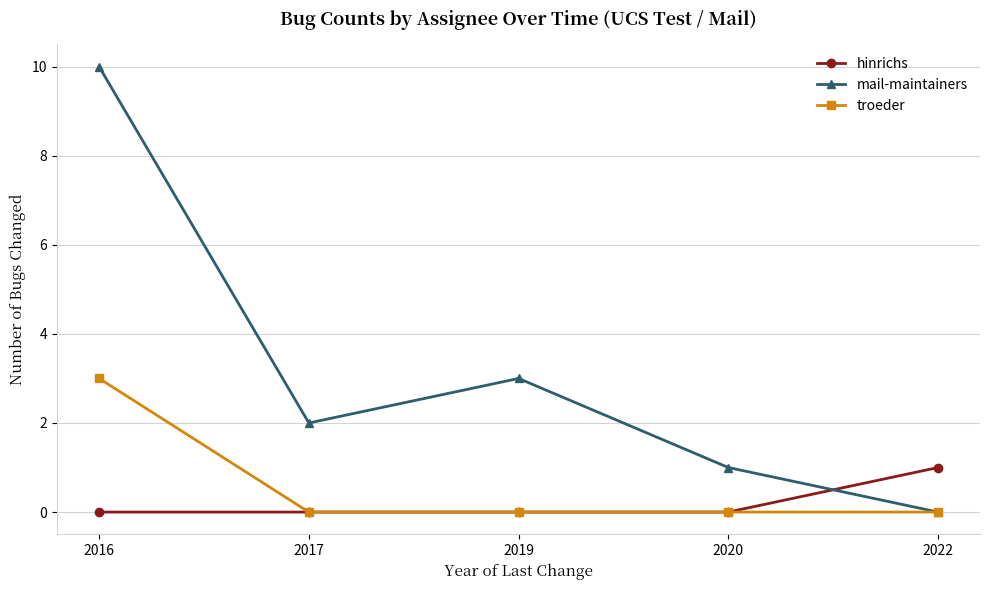

How many categories are shown in the chart?

5